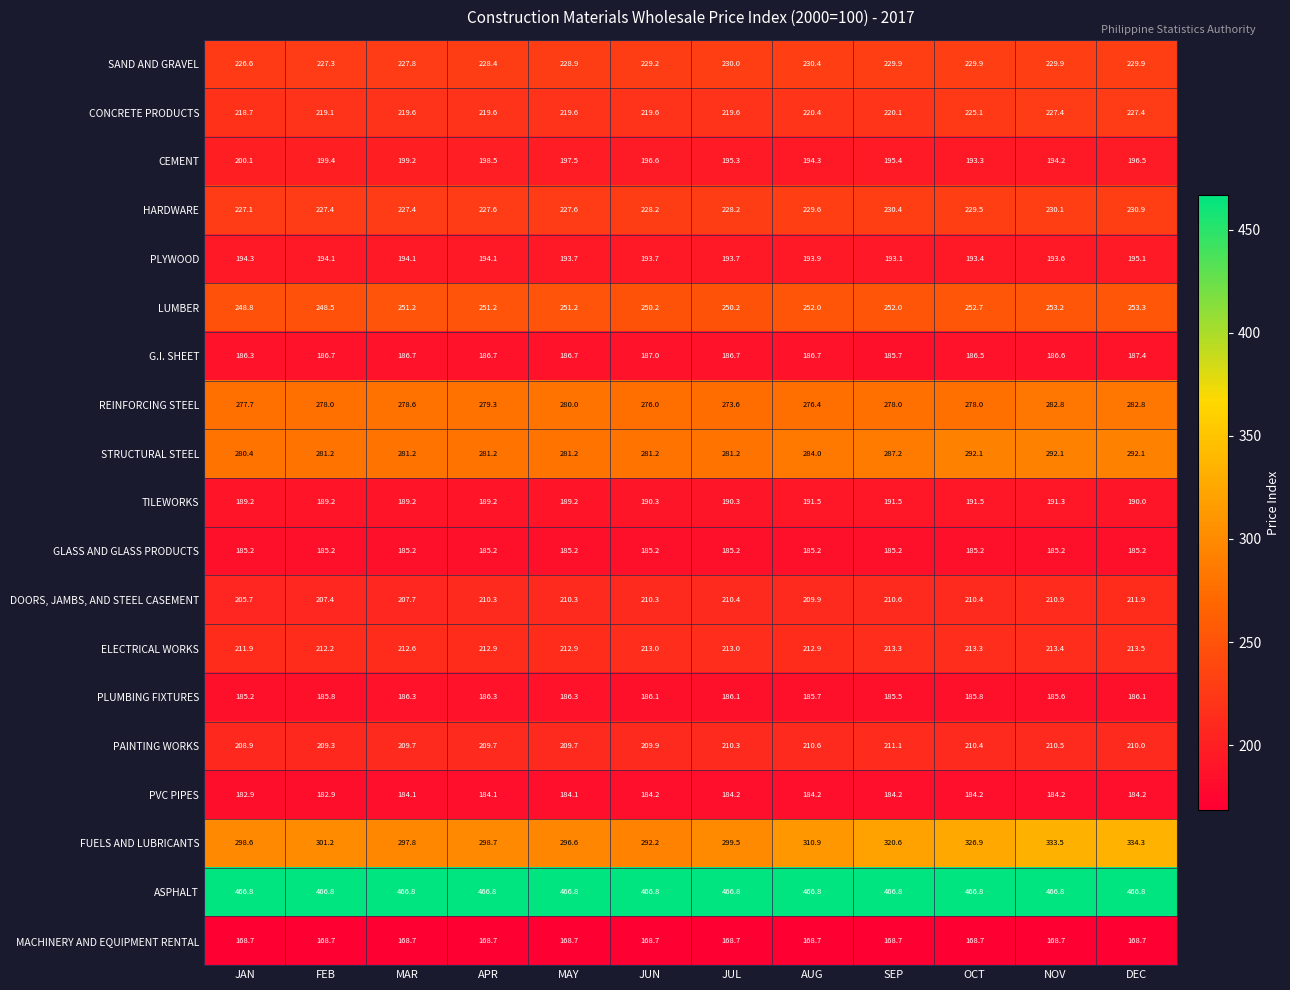

List the series in order of their peak value, lowest first.

MACHINERY AND EQUIPMENT RENTAL, PVC PIPES, GLASS AND GLASS PRODUCTS, PLUMBING FIXTURES, G.I. SHEET, TILEWORKS, PLYWOOD, CEMENT, PAINTING WORKS, DOORS, JAMBS, AND STEEL CASEMENT, ELECTRICAL WORKS, CONCRETE PRODUCTS, SAND AND GRAVEL, HARDWARE, LUMBER, REINFORCING STEEL, STRUCTURAL STEEL, FUELS AND LUBRICANTS, ASPHALT